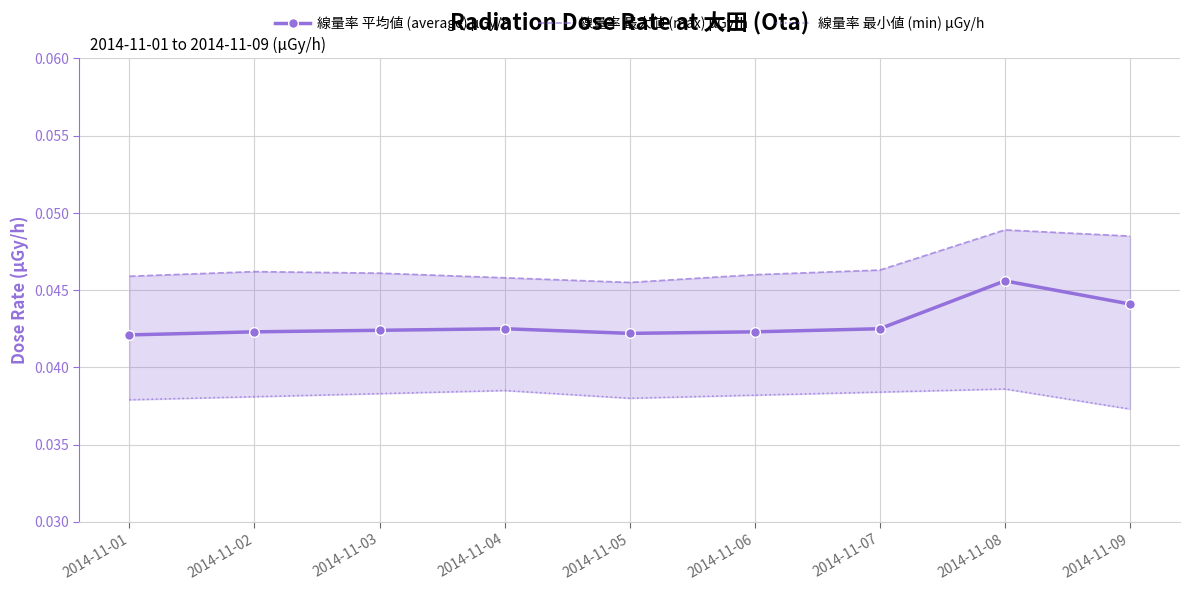

Where is the first local minimum for 線量率 最小値 (min) μGy/h?

2014-11-05